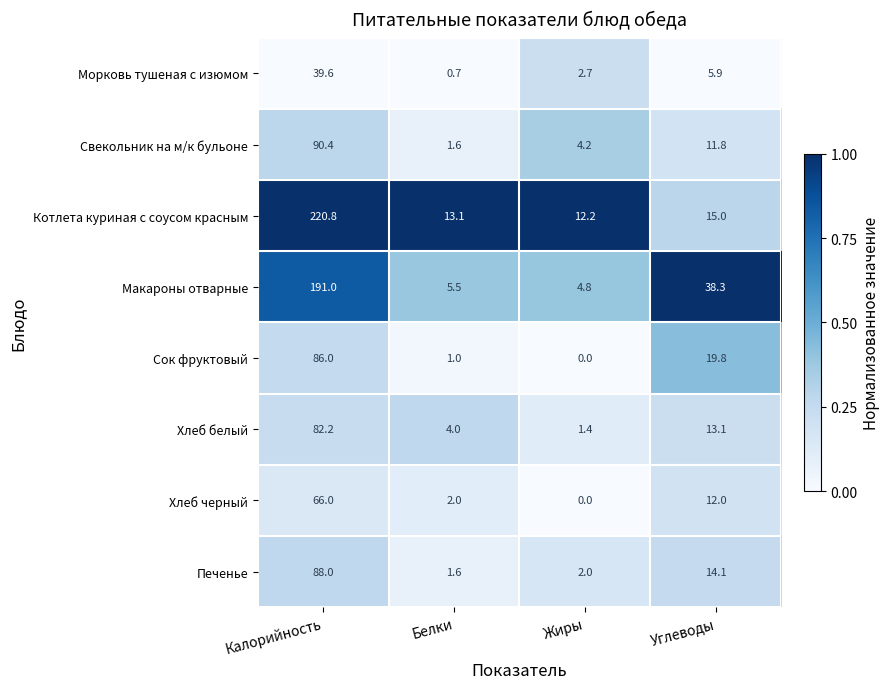

At which label does Печенье first exceed 14?

Калорийность